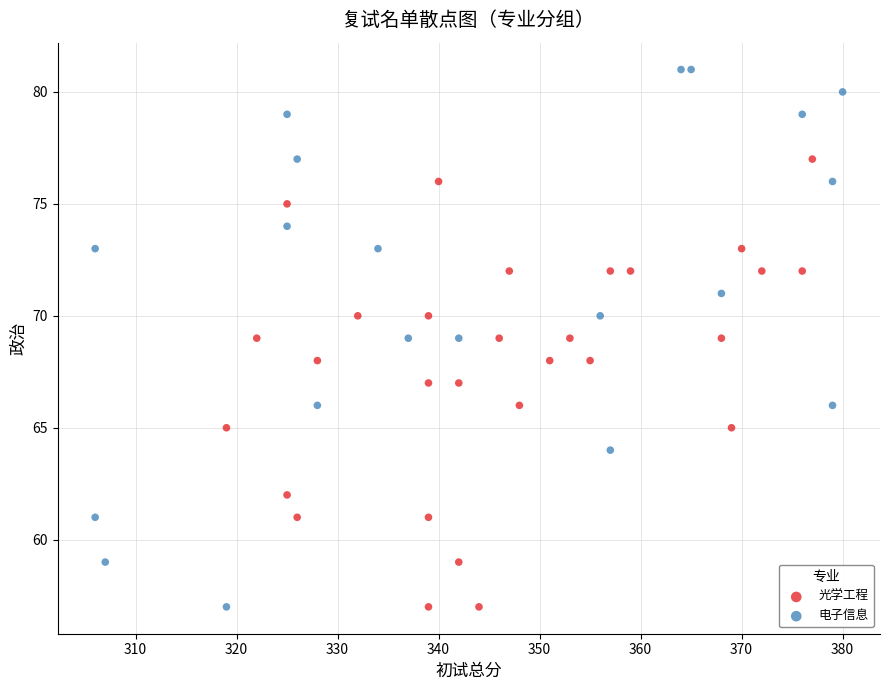

Which series has the widest spread of Y values?

电子信息